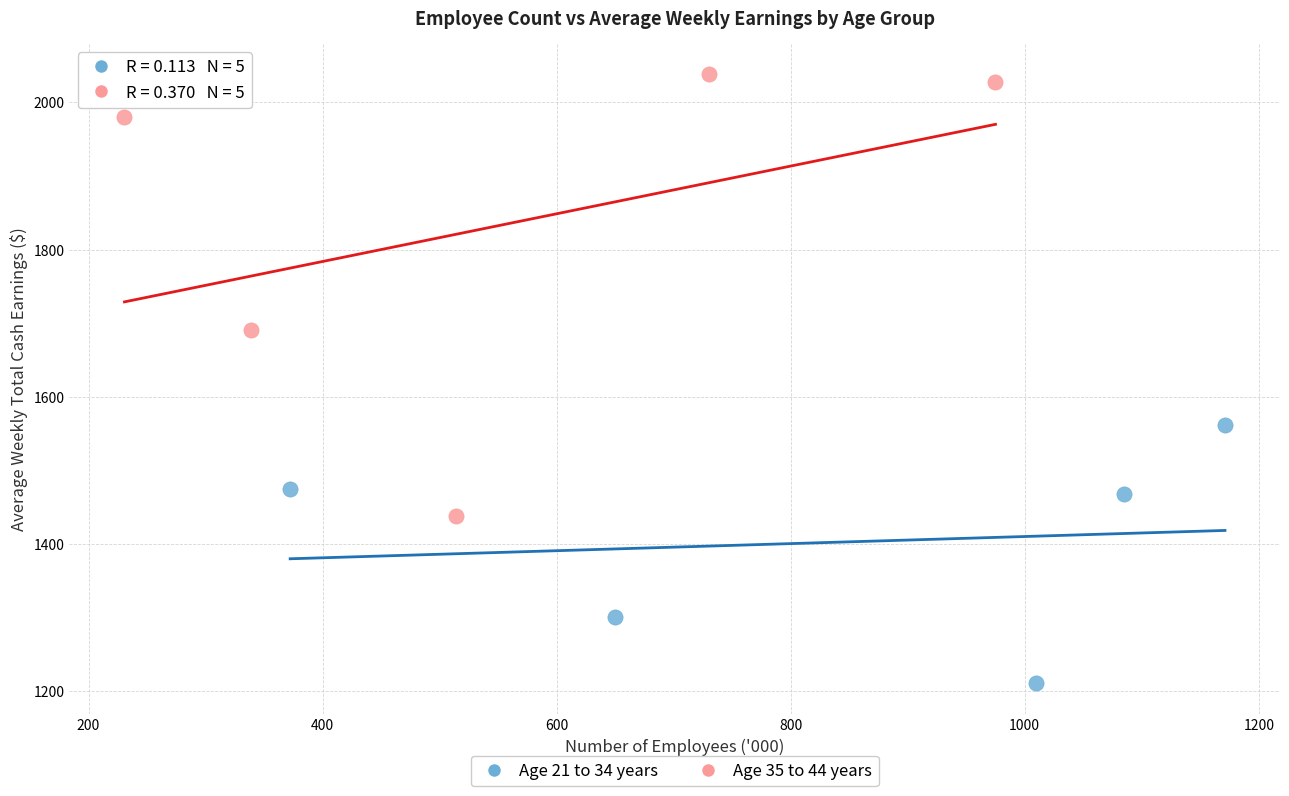

Which series reaches the maximum Y coordinate?

Age 35 to 44 years